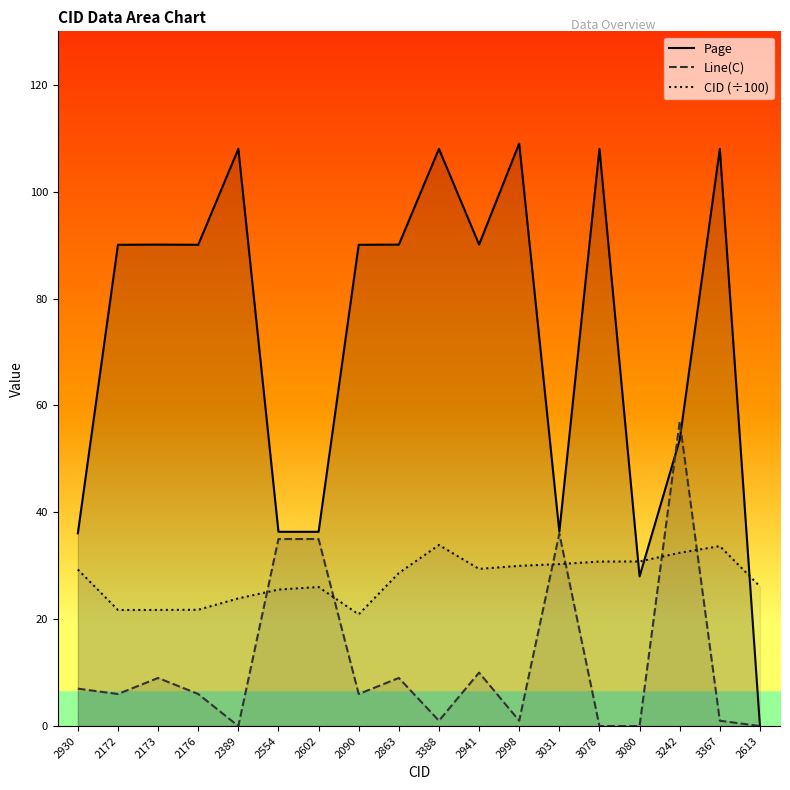

Reading right to left, transcribe all the data shown in this chart.

Page: 0.0	108.0	53.6	28.0	108.0	36.4	109.0	90.1	108.0	90.1	90.1	36.4	36.4	108.0	90.1	90.1	90.1	36.1
Line(C): 0.0	1.0	57.0	0.0	0.0	36.0	1.0	10.0	1.0	9.0	6.0	35.0	35.0	0.0	6.0	9.0	6.0	7.0
CID (÷100): 26.1	33.7	32.4	30.8	30.8	30.3	30.0	29.4	33.9	28.6	20.9	26.0	25.5	23.9	21.8	21.7	21.7	29.3